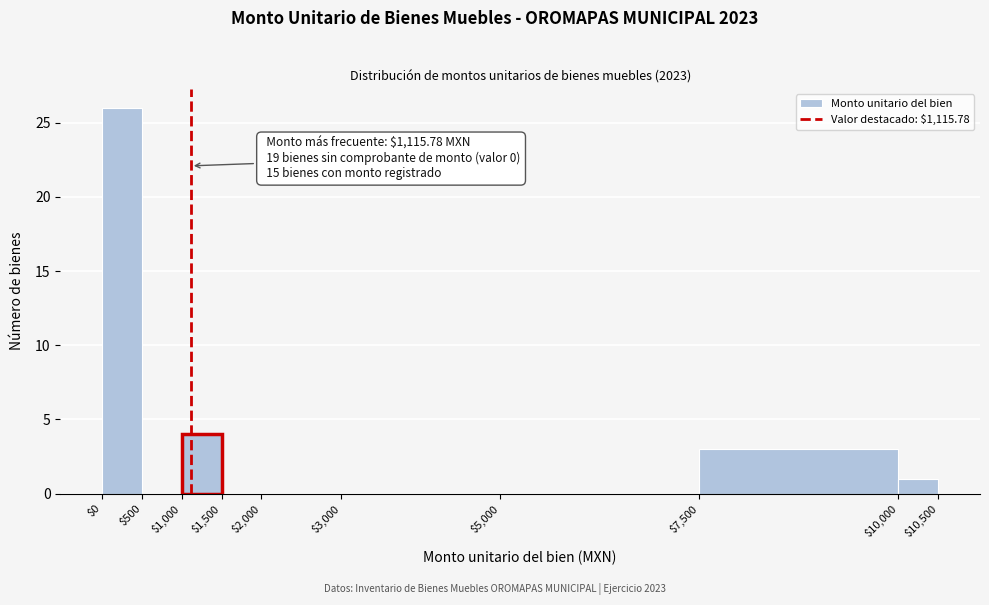

Over which range of the x-axis is the bar tallest?

$0 to $500